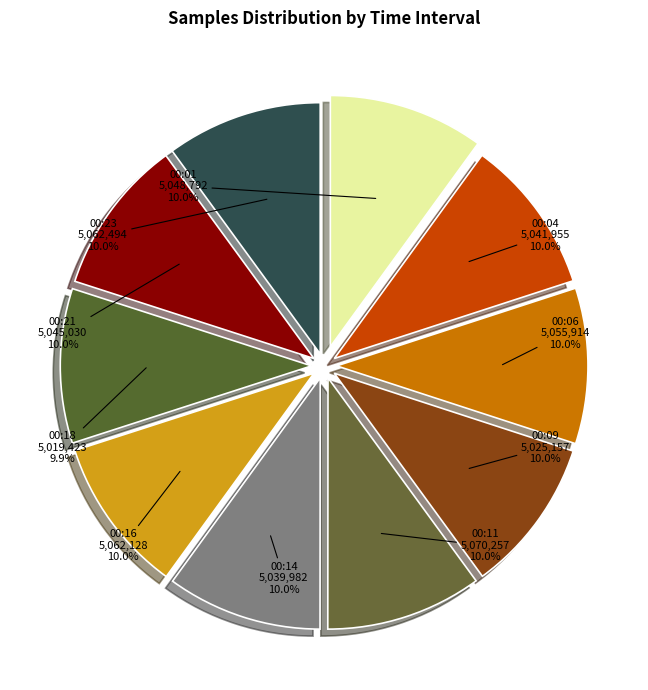

To the nearest percent, what is the combined percentage of 00:04 and 00:21?

20%